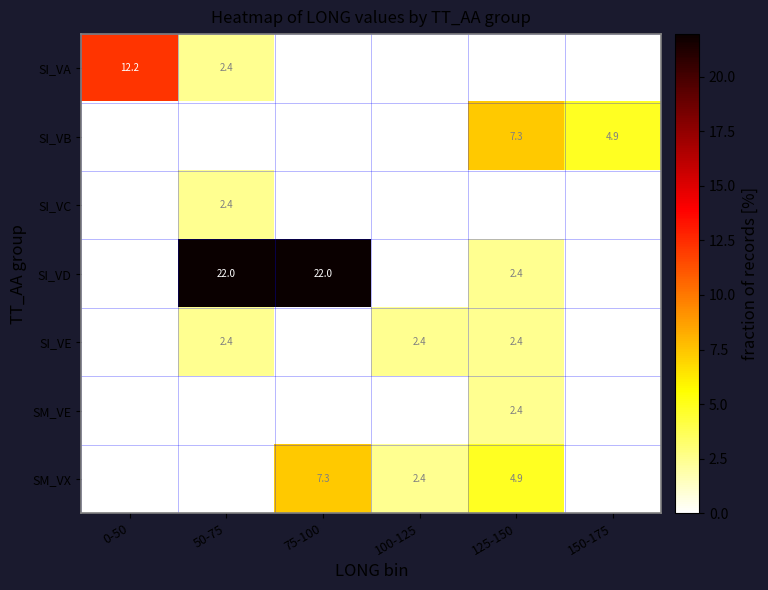

The value of SM_VX at 100-125 is 1.4. True or false?

False